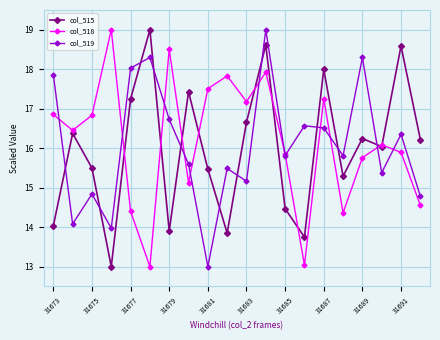

At how many categories does at least one series exceed 15?

20